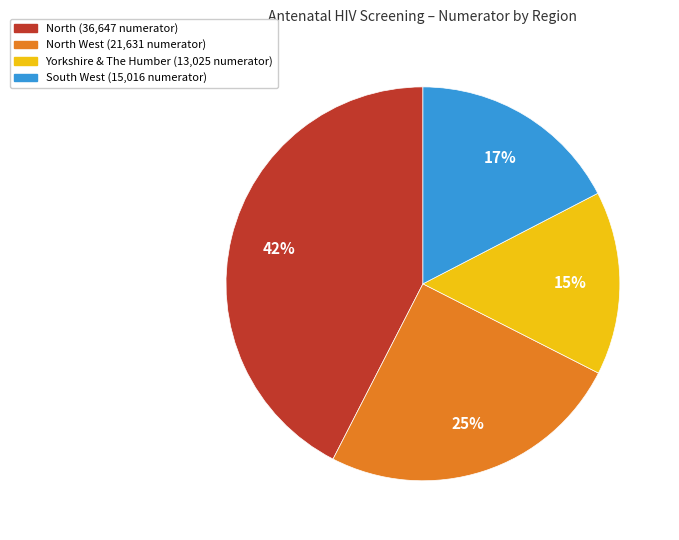

How many slices are in this pie chart?

4